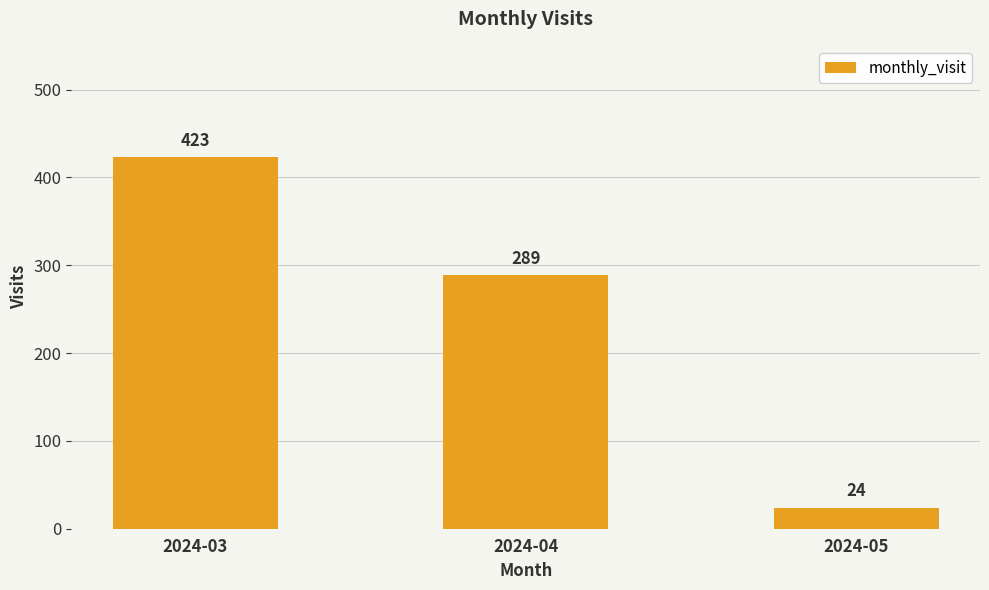

Is it true that the value at 2024-03 is 252?

False